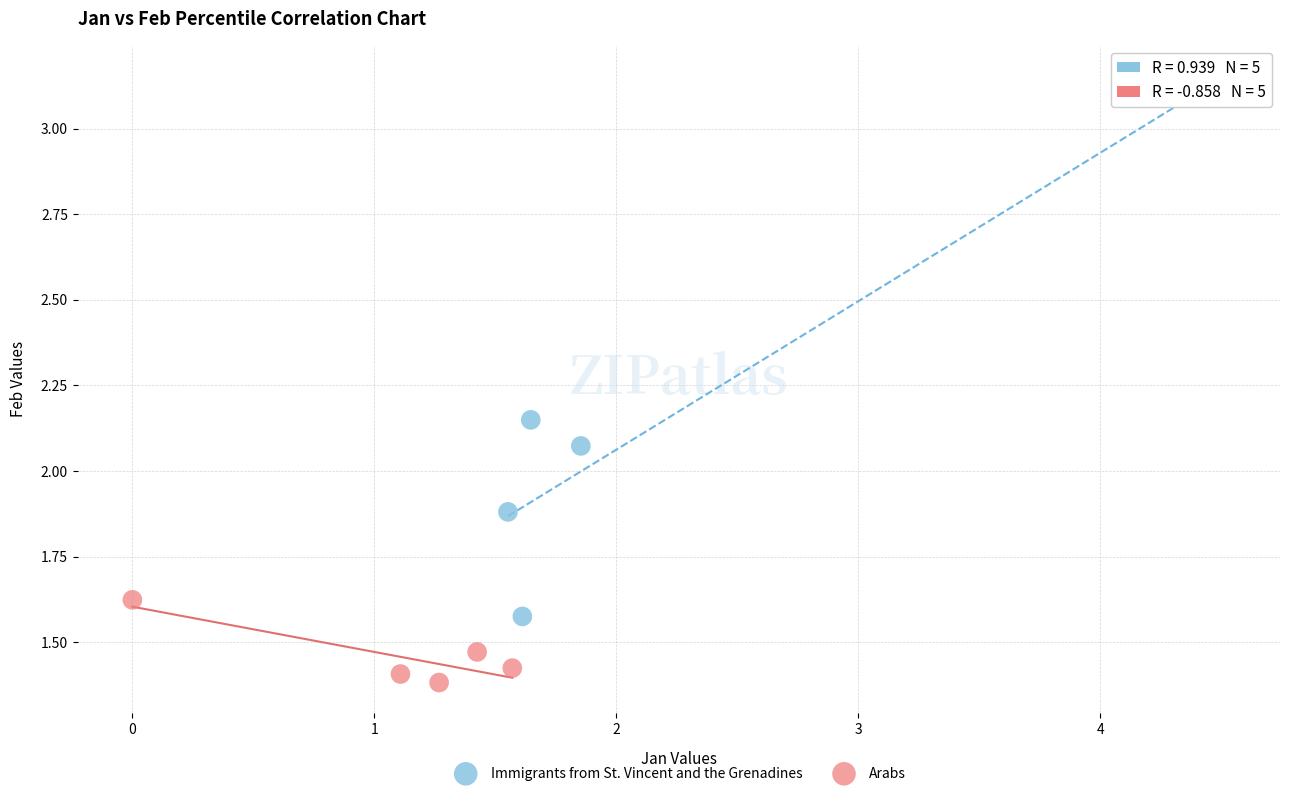

Which series contains the lowest Y value?

Arabs